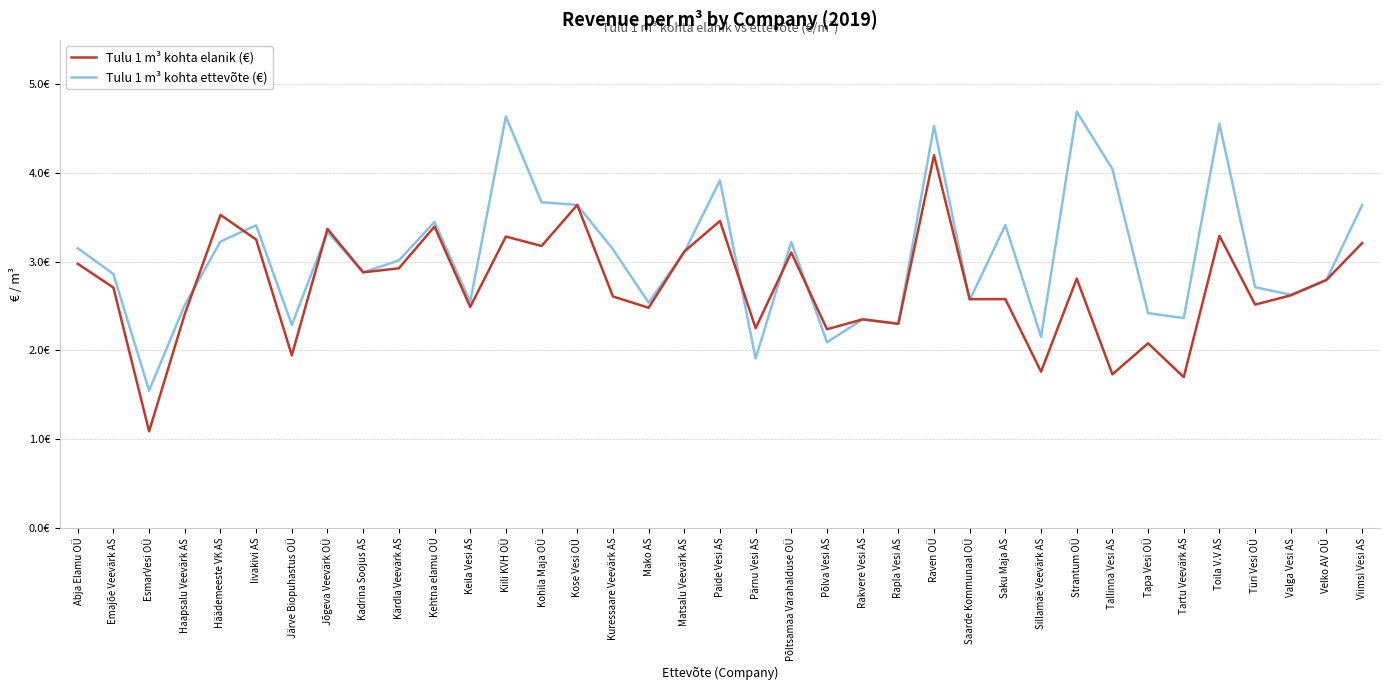

What is the value of the Tulu 1 m³ kohta elanik (€) point at the 4th from the left?

2.4